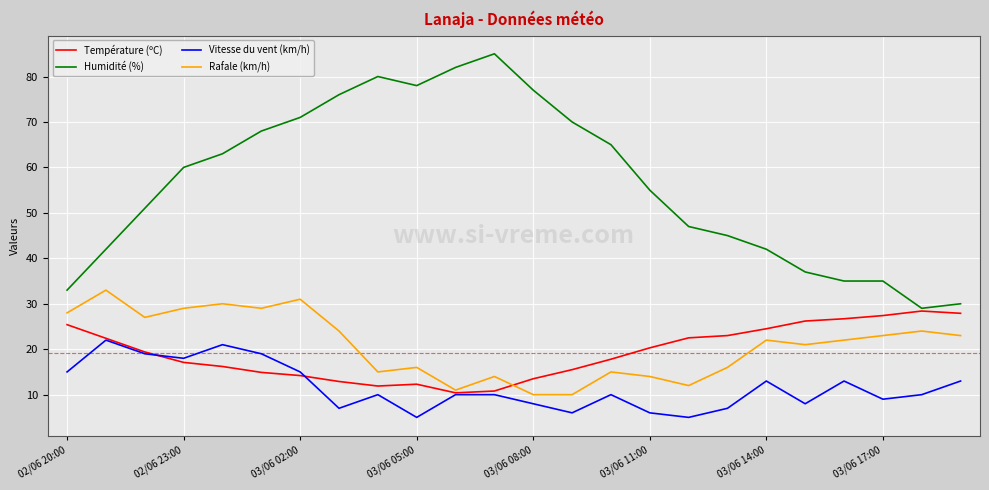

List the series in order of their peak value, highest first.

Humidité (%), Rafale (km/h), Température (ºC), Vitesse du vent (km/h)